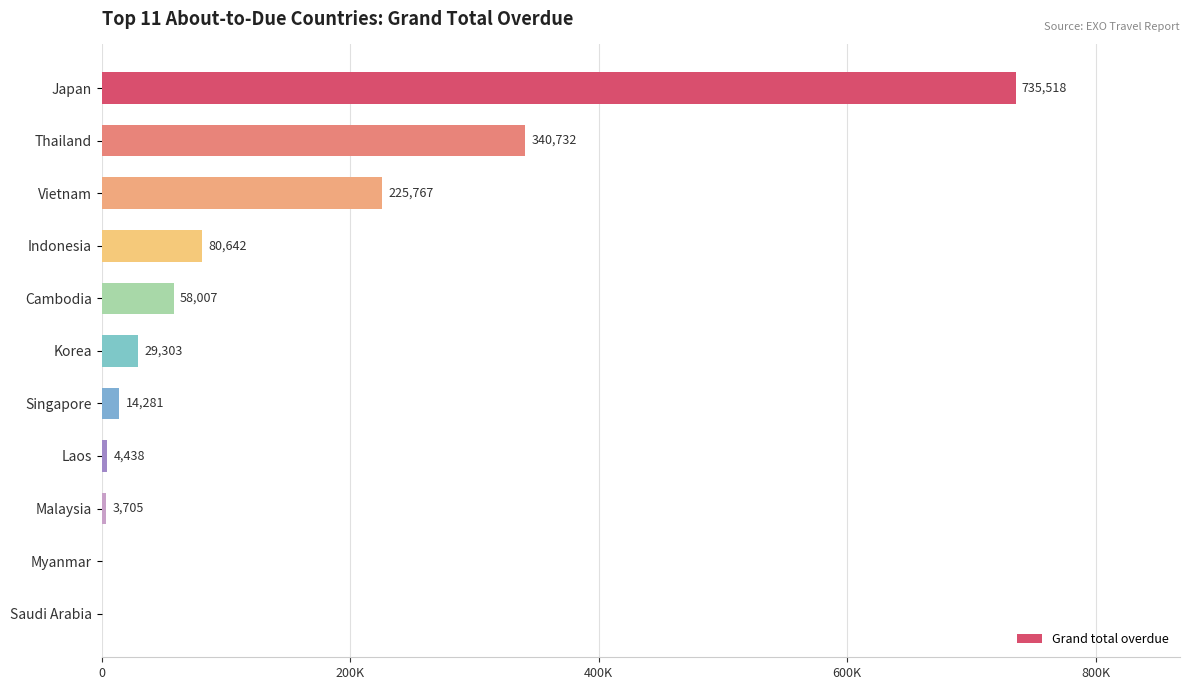

At which label is the value closest to 367758?

Thailand